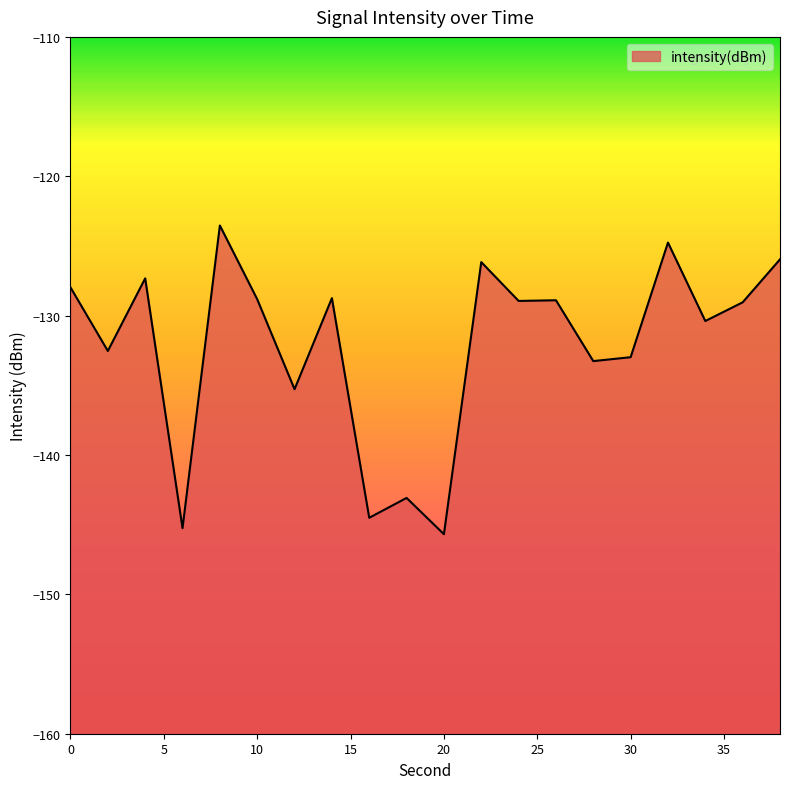

Between 8 and 34, which is larger?

8